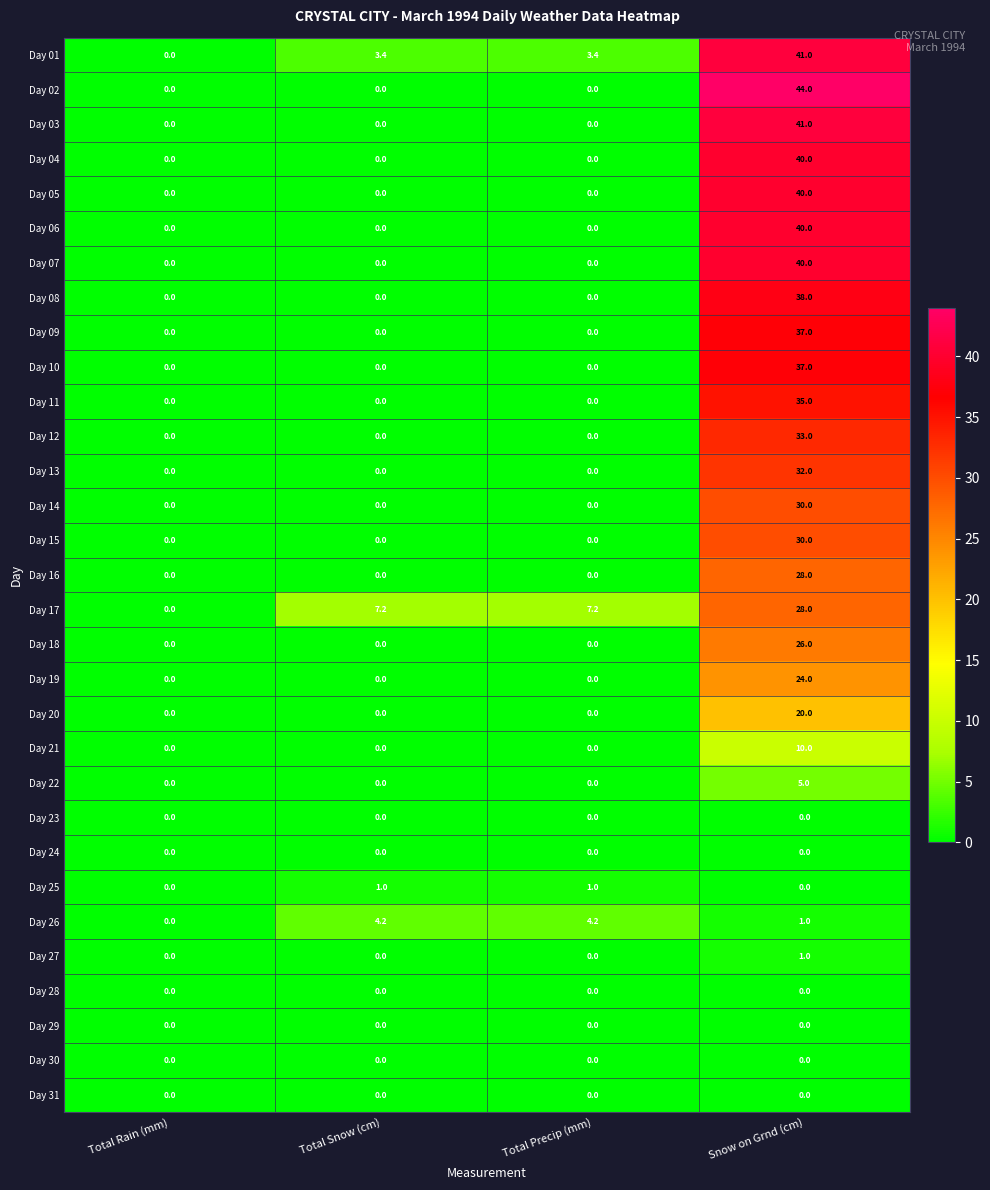

Which series has the widest spread of values?

Day 02